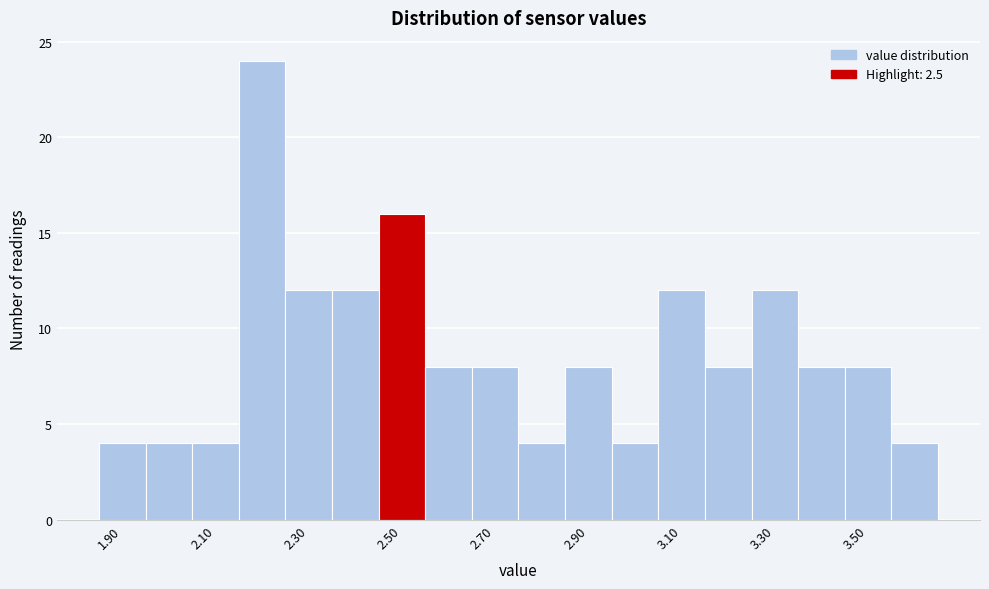

Reading left to right, list every bar in this chart as the range it spans on the x-axis followed by its height. Neither the bar edges nor the heights are printed on the chart, so give them approximately, as read against the axes.

1.85 to 1.95: 4
1.95 to 2.05: 4
2.05 to 2.15: 4
2.15 to 2.25: 24
2.25 to 2.35: 12
2.35 to 2.45: 12
2.45 to 2.55: 16
2.55 to 2.65: 8
2.65 to 2.75: 8
2.75 to 2.85: 4
2.85 to 2.95: 8
2.95 to 3.05: 4
3.05 to 3.15: 12
3.15 to 3.25: 8
3.25 to 3.35: 12
3.35 to 3.45: 8
3.45 to 3.55: 8
3.55 to 3.65: 4